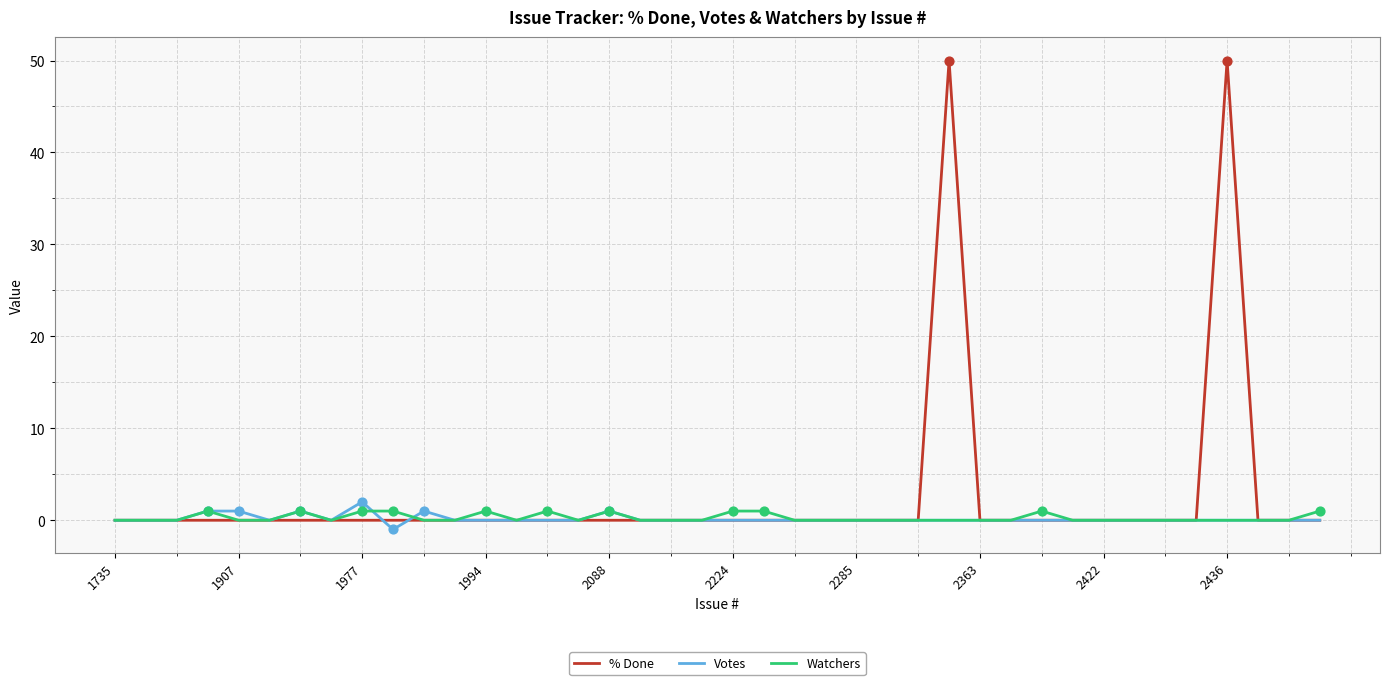

Which series has the largest total across all categories?

% Done